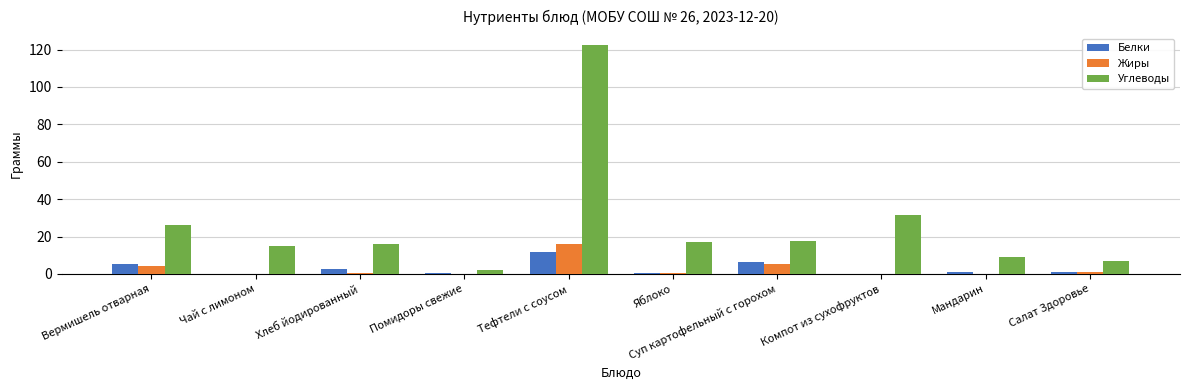

Which series changed the most between Вермишель отварная and Салат Здоровье?

Углеводы